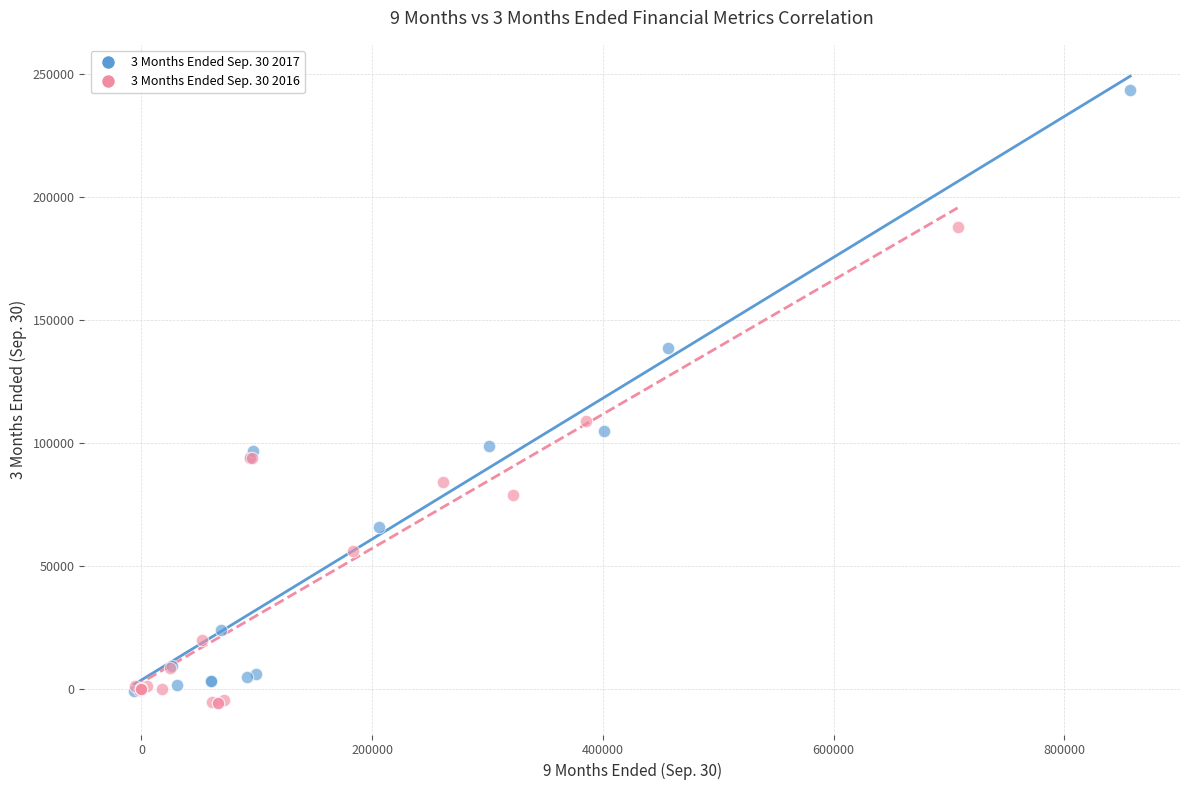

What are all the series names shown in the legend?

3 Months Ended Sep. 30 2017, 3 Months Ended Sep. 30 2016